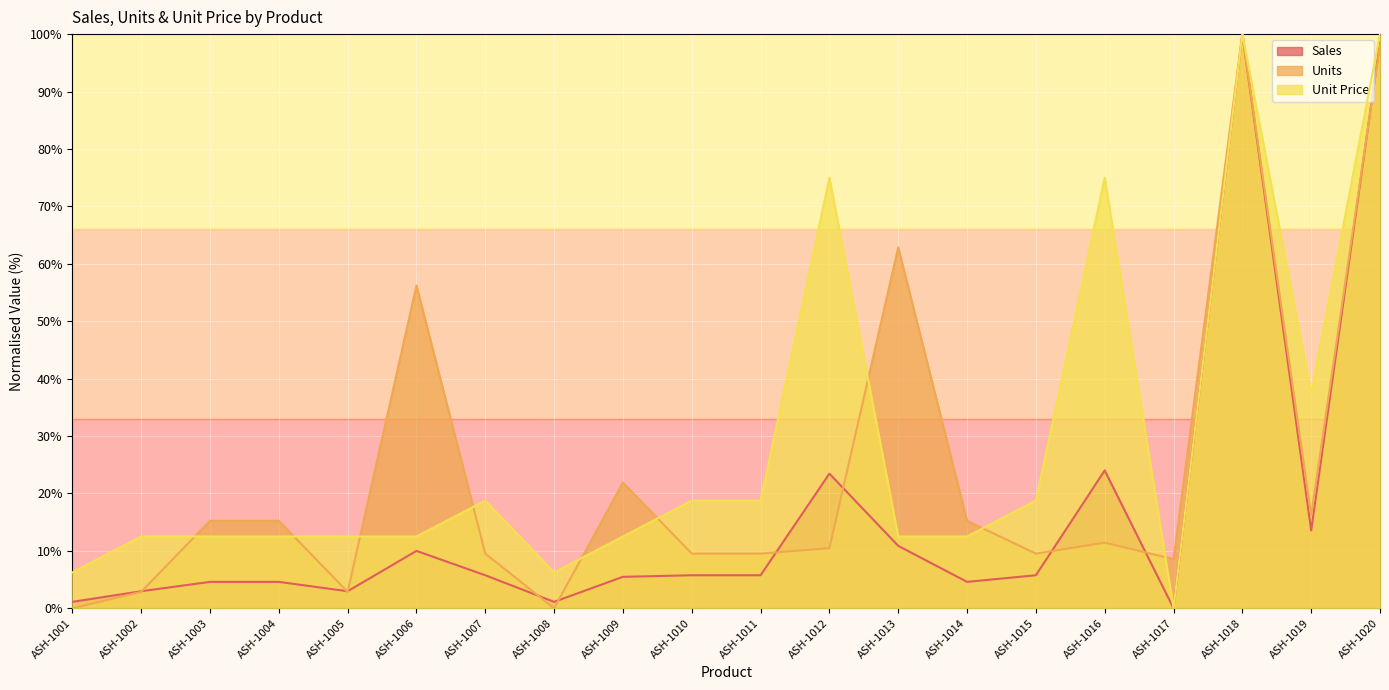

How many lines are shown in the chart?

3